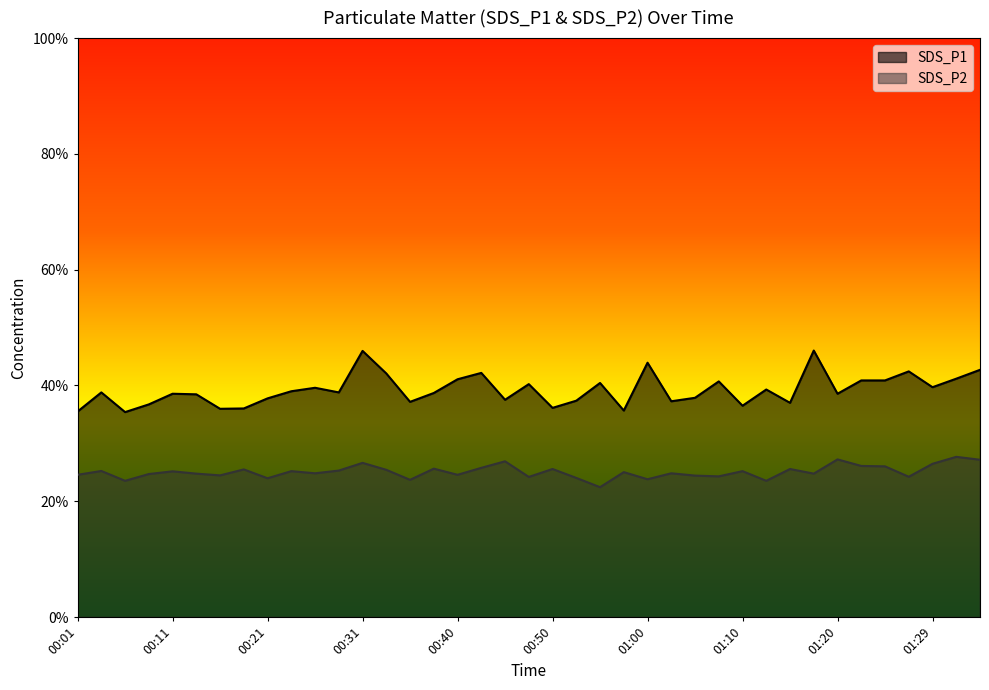

What is the greatest value displayed?

46.0